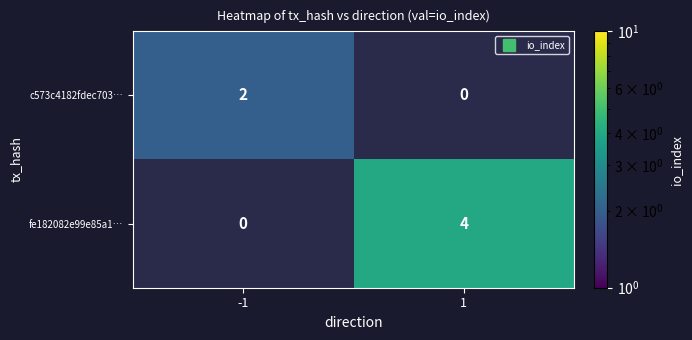

At which label does c573c4182fdec703… reach its peak?

-1